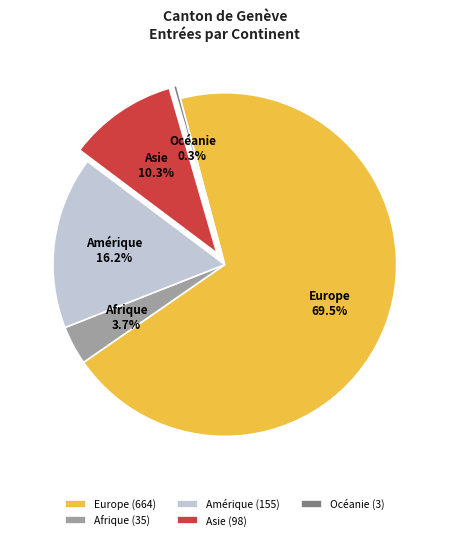

What is the ratio of the value at Asie to the value at Océanie?

32.7